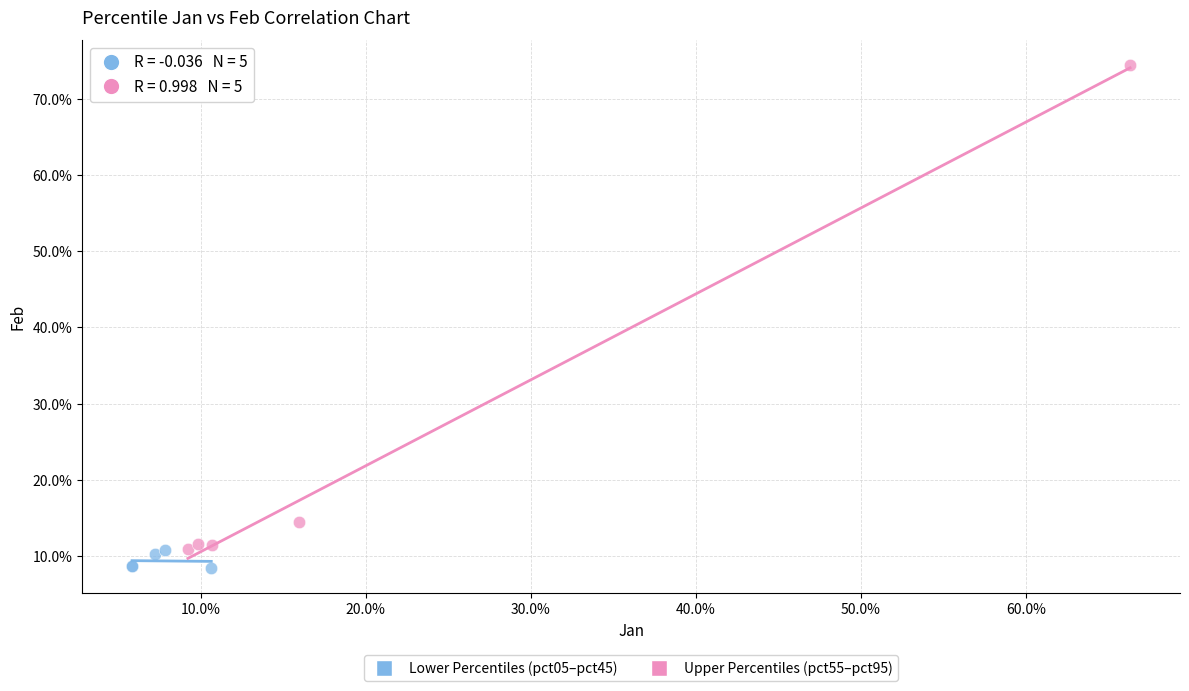

What are all the series names shown in the legend?

Lower Percentiles (pct05–pct45), Upper Percentiles (pct55–pct95)